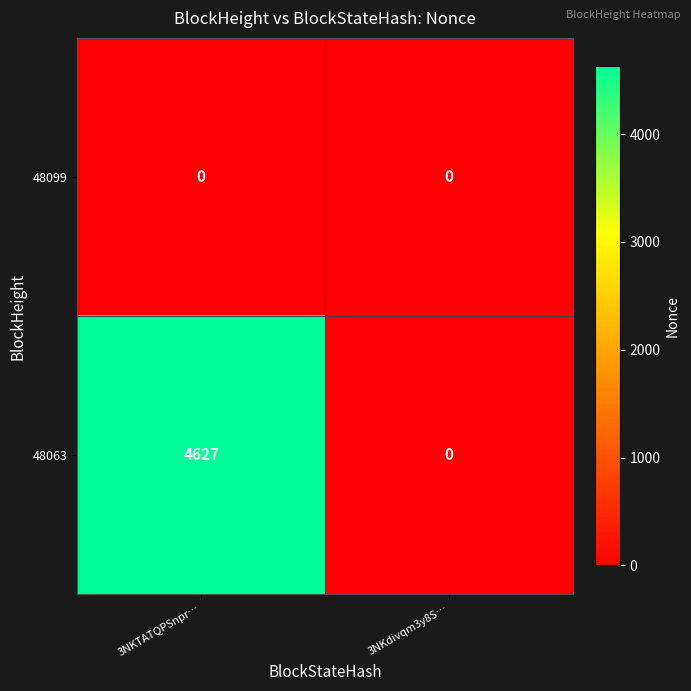

At which category is the sum across all series the highest?

3NKTATQPSnpr…